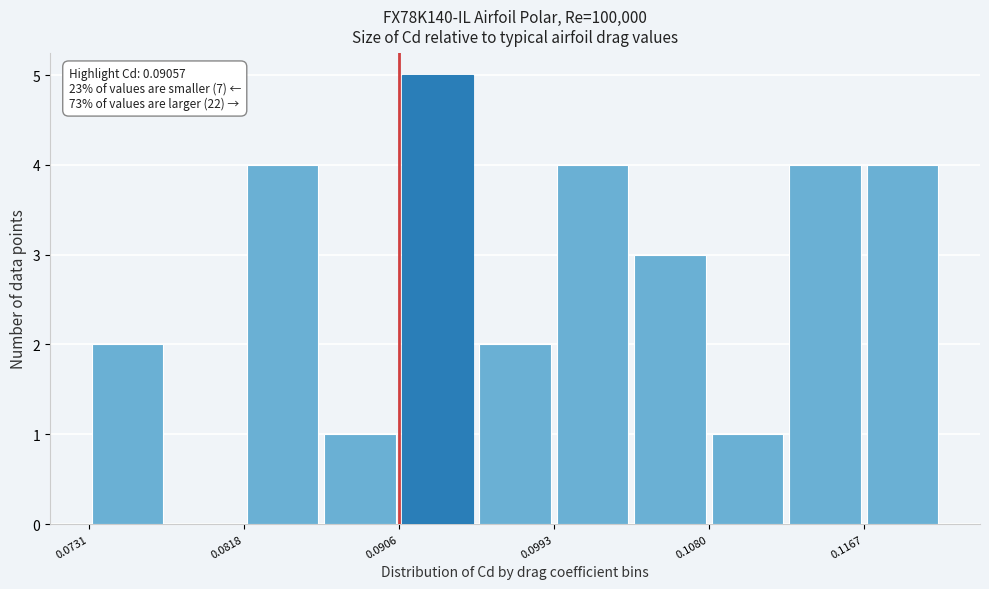

Which range on the x-axis has the tallest bar?

0.091 to 0.095